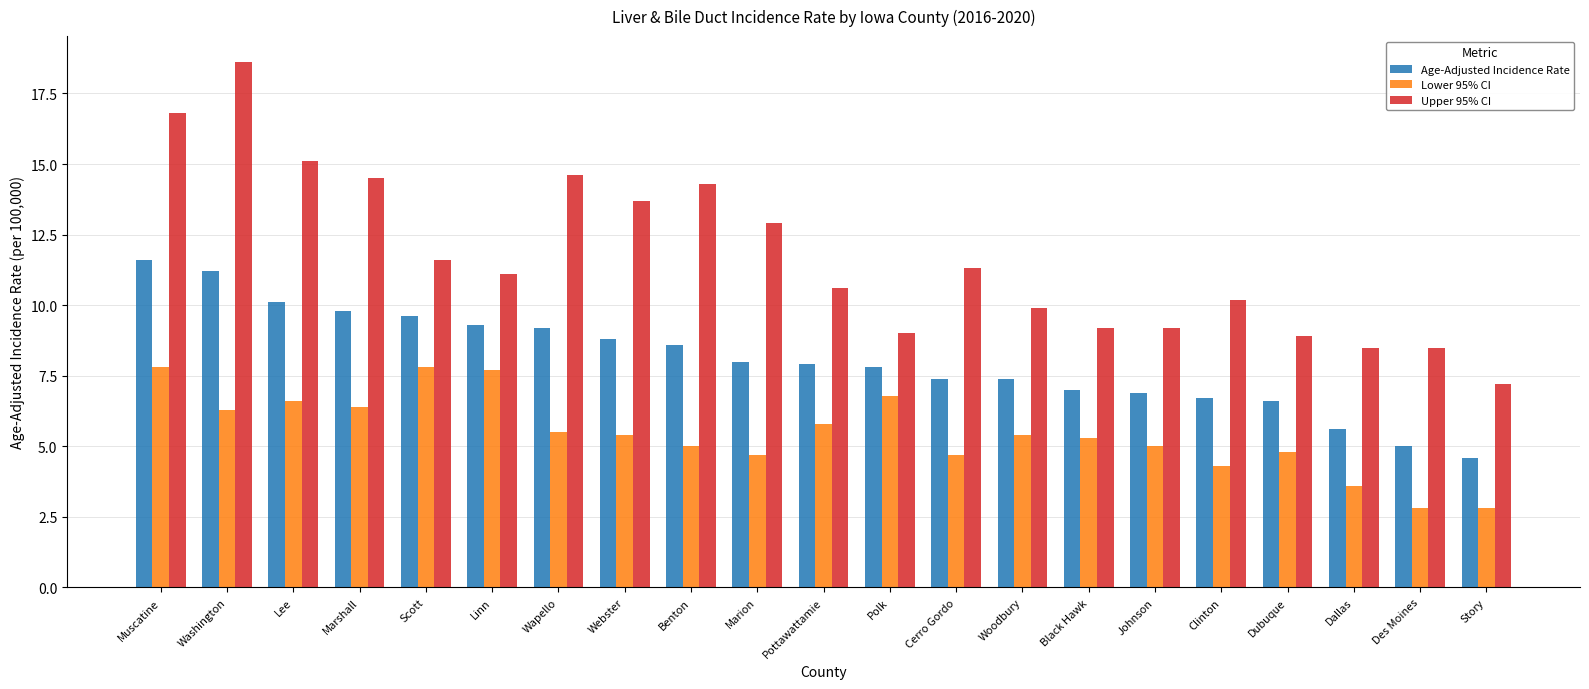

List the series in order of their peak value, highest first.

Upper 95% CI, Age-Adjusted Incidence Rate, Lower 95% CI